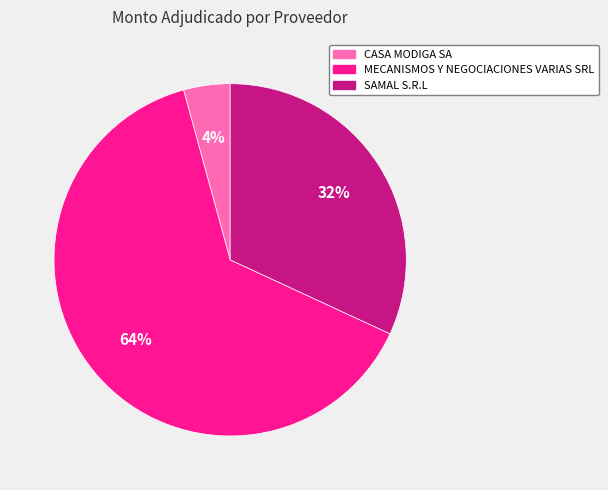

Count the number of slices in the pie.

3